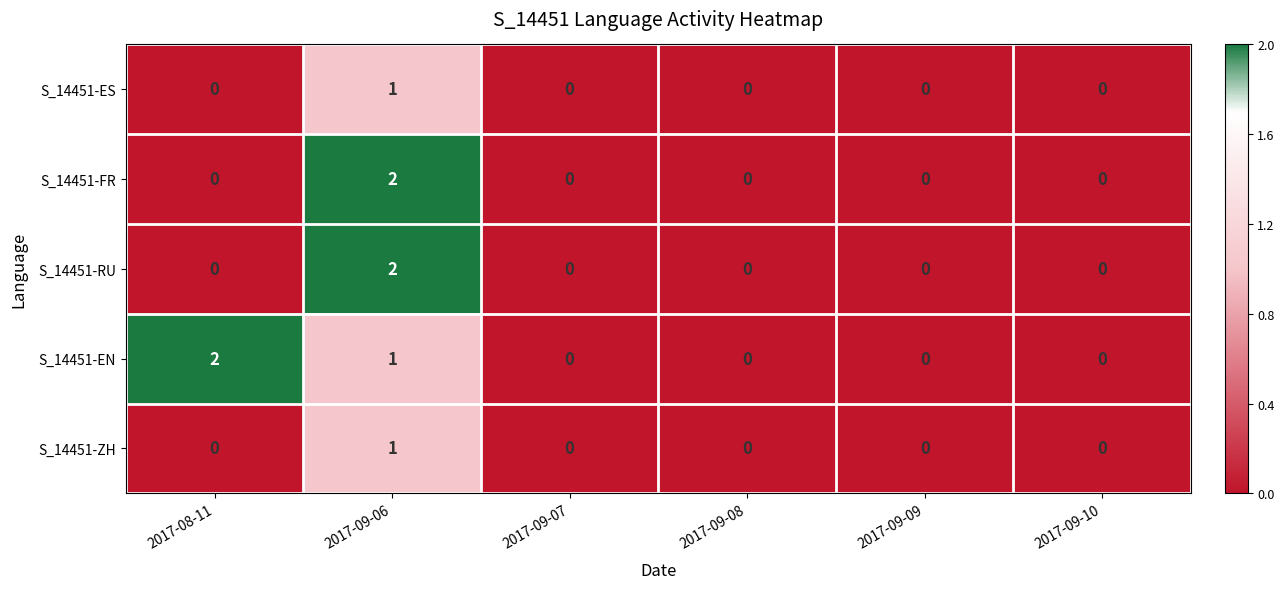

Is it true that S_14451-ES equals 0 at 2017-08-11?

True